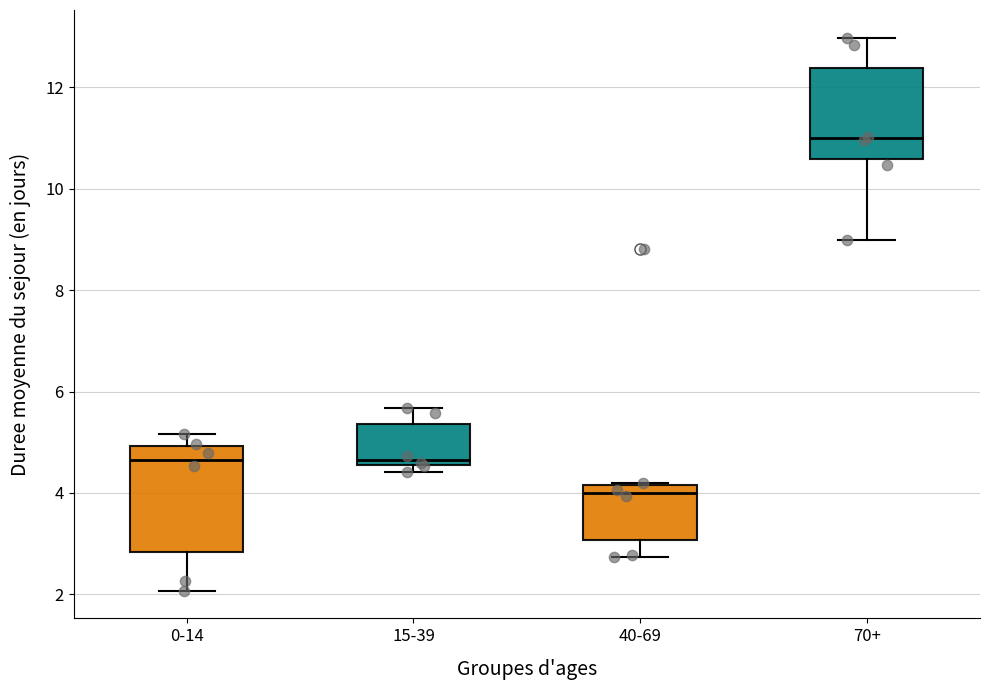

Reading left to right, transcribe this box plot: for each box, give where its median line is, the range the box spans, and where its two whiskers end, as read against the y-axis. The values are not printed on the chart, so give them approximately, as read against the axis.

0-14: median 4.6, box 2.8 to 5.0, whiskers 2.0 to 5.2
15-39: median 4.6 (just above the box's lower edge), box 4.6 to 5.4, whiskers 4.4 to 5.6
40-69: median 4.0, box 3.0 to 4.2, whiskers 2.8 to 4.2
70+: median 11.0, box 10.6 to 12.4, whiskers 9.0 to 13.0